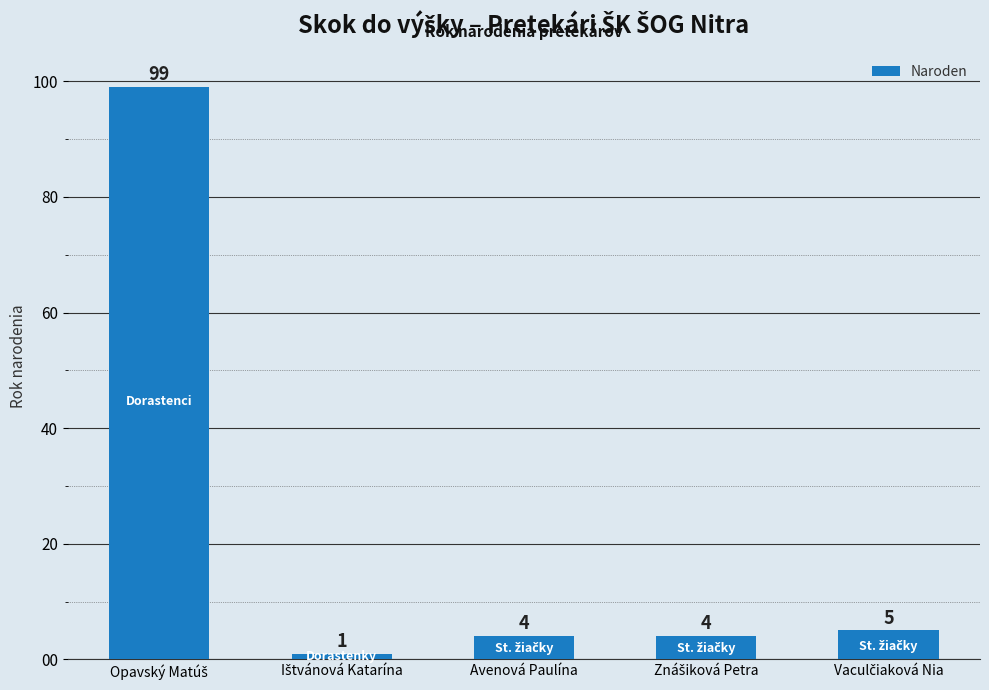

How many values are below 4?

1